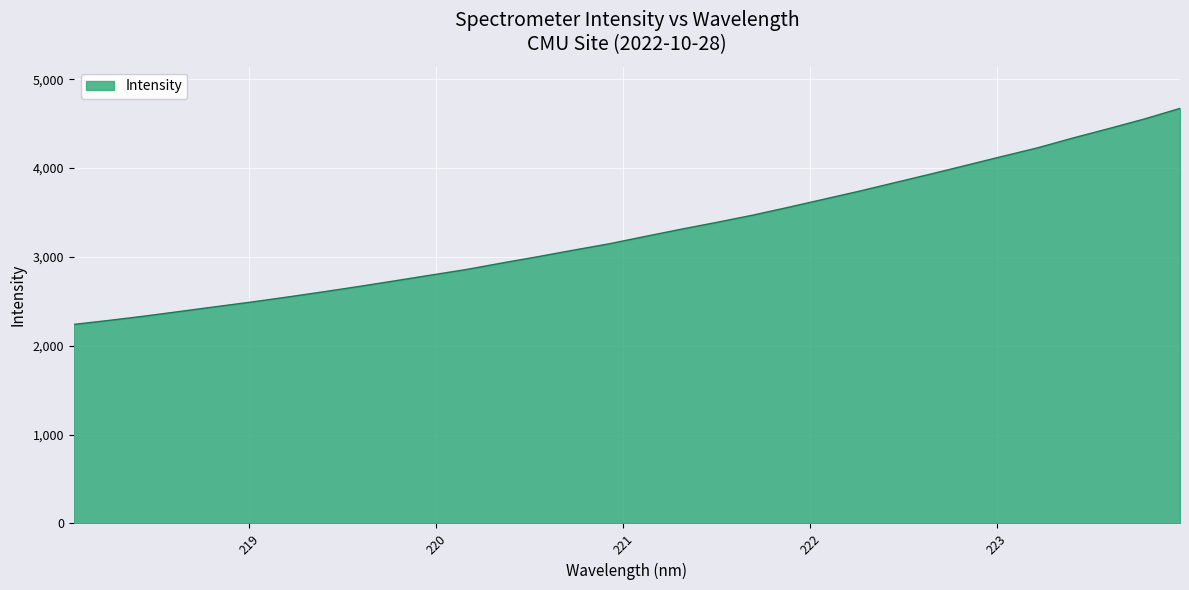

Count the number of values greater than 3230.

16